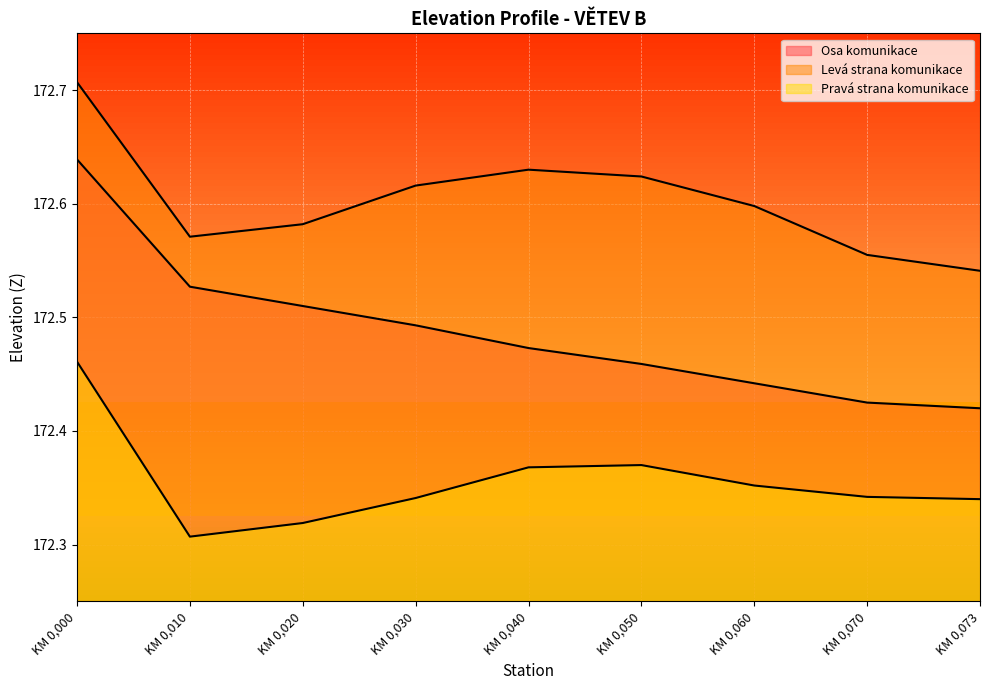

Where is the first local minimum for Pravá strana komunikace?

KM 0,010